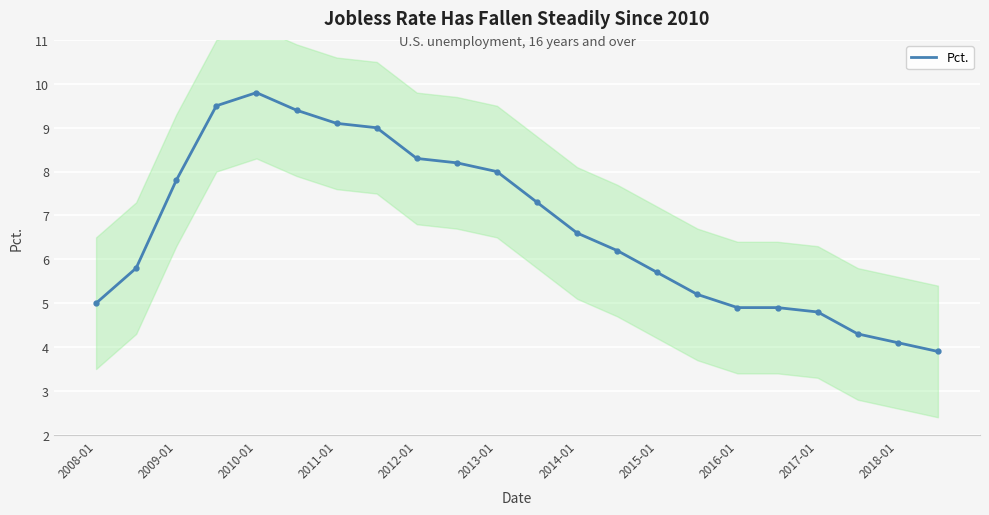

What position from the left is 15?

16